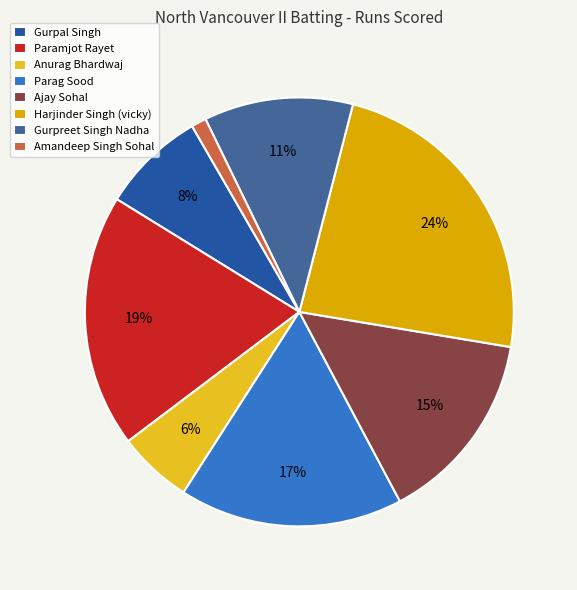

What is the smallest slice in the pie chart?

Amandeep Singh Sohal